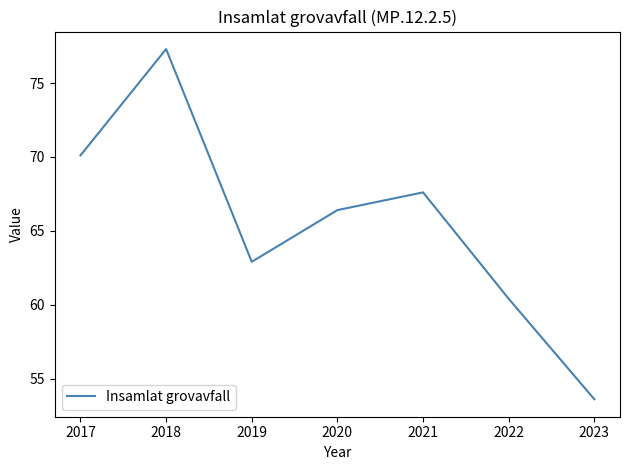

Is it true that the value at 2023 is 10.8?

False